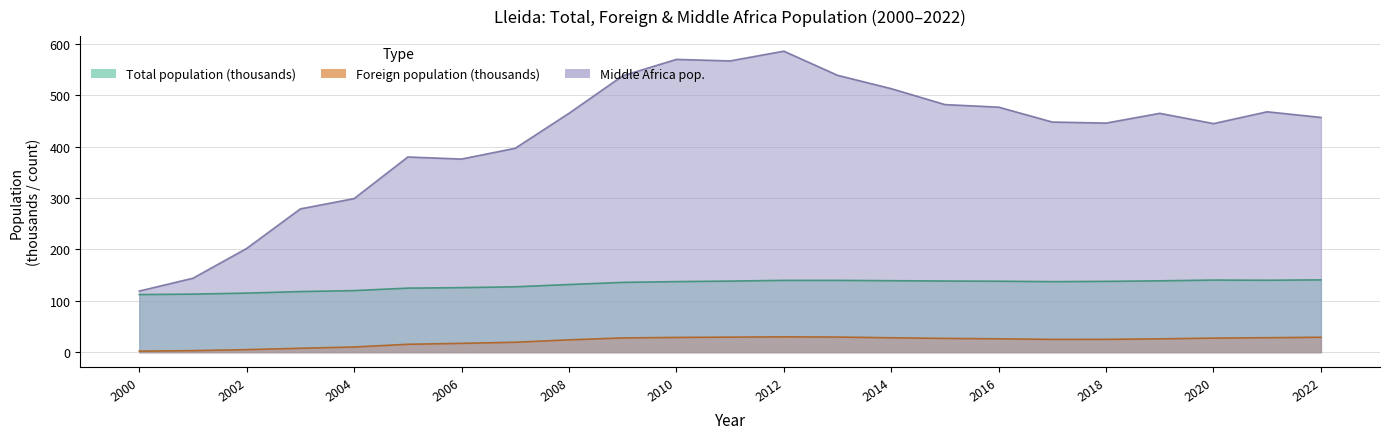

Rank the series by their average value, from lowest to highest.

Foreign population, Total population (thousands), Middle Africa pop.